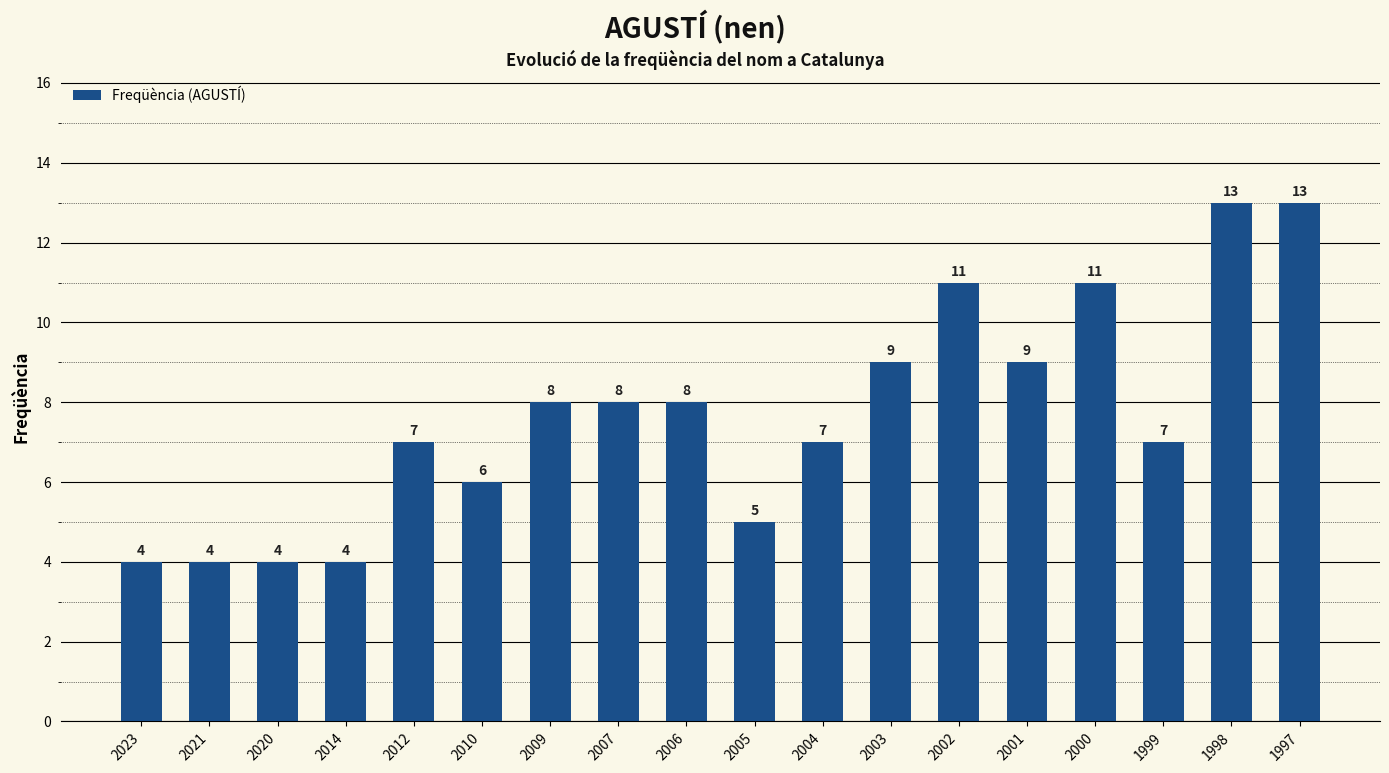

What is the difference between the maximum and second lowest values?

9